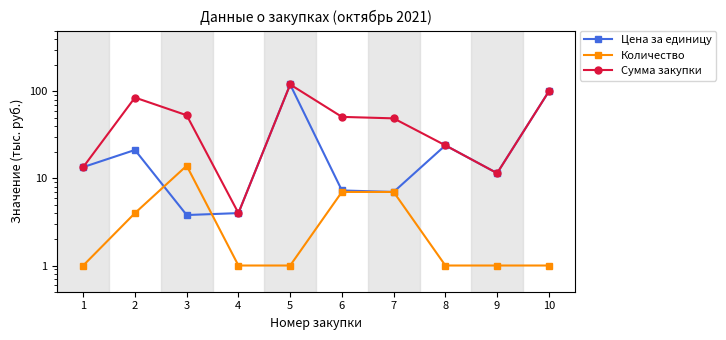

Which series has the largest total across all categories?

Сумма закупки